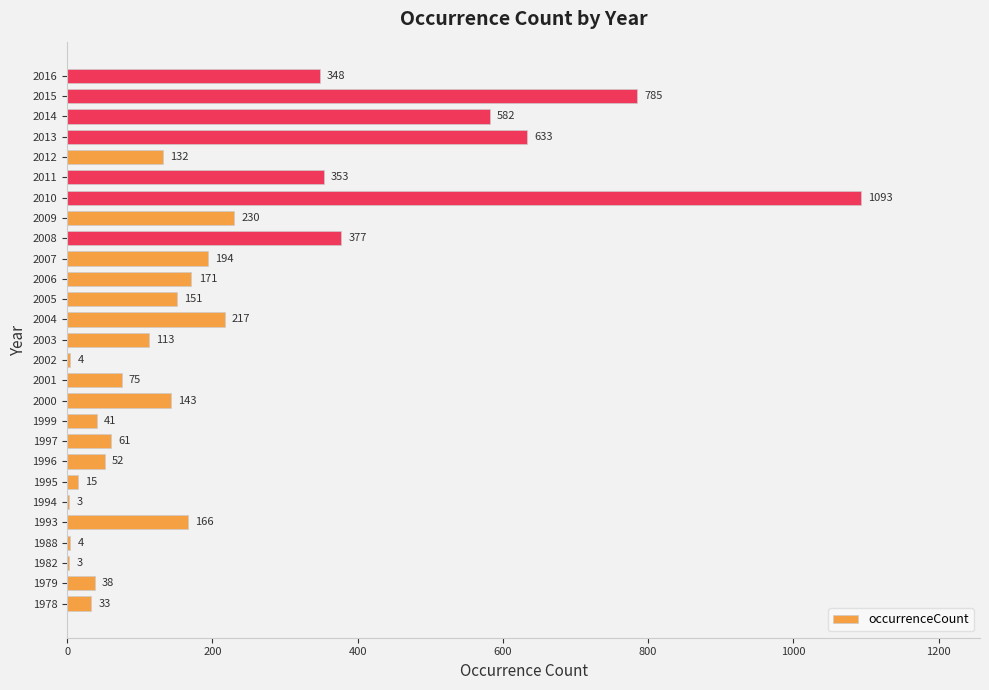

What is the sum of all values?

6017